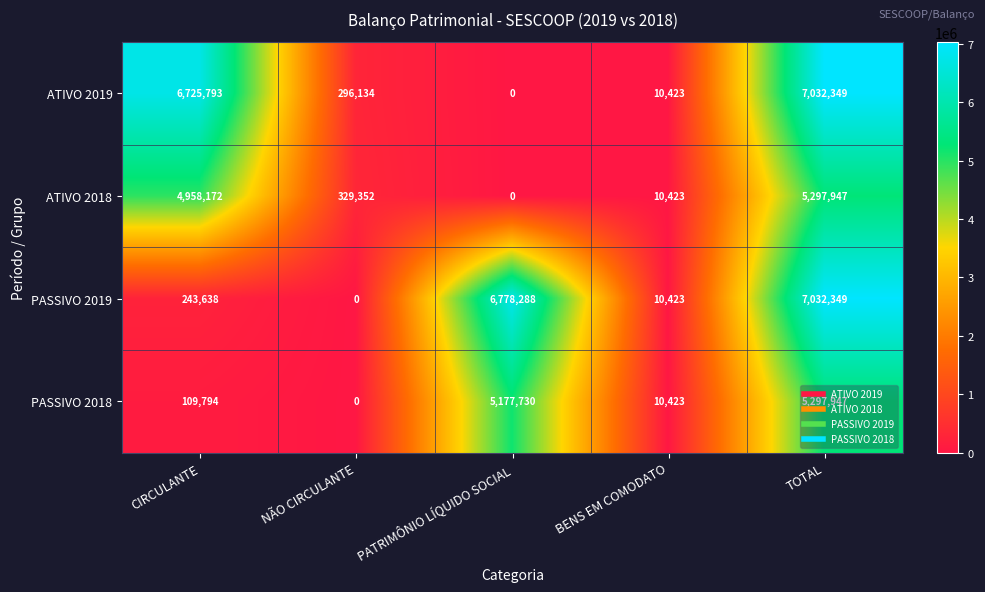

Rank the categories by ATIVO 2018 value from lowest to highest.

PATRIMÔNIO LÍQUIDO SOCIAL, BENS EM COMODATO, NÃO CIRCULANTE, CIRCULANTE, TOTAL